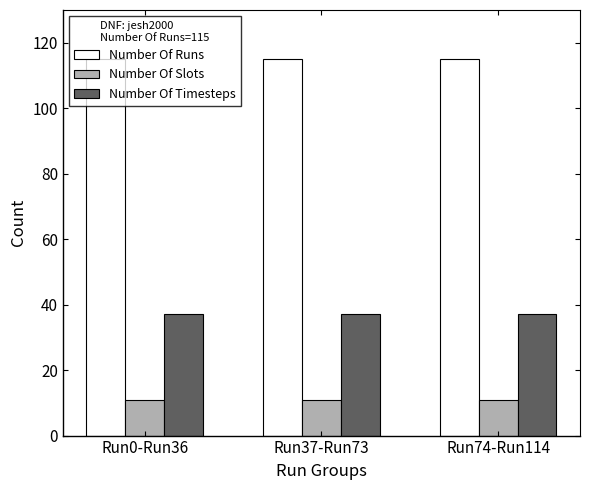

What position from the left is Run74-Run114?

3